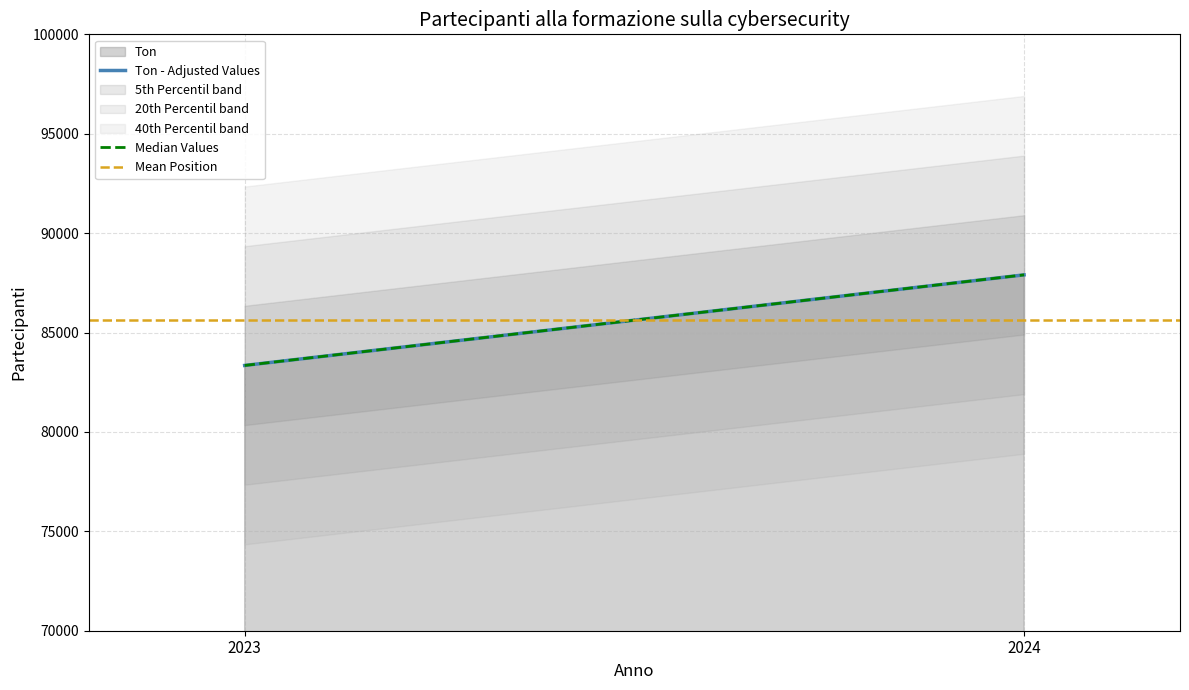

The value of Median Values at 2023 is 31582.6. True or false?

False